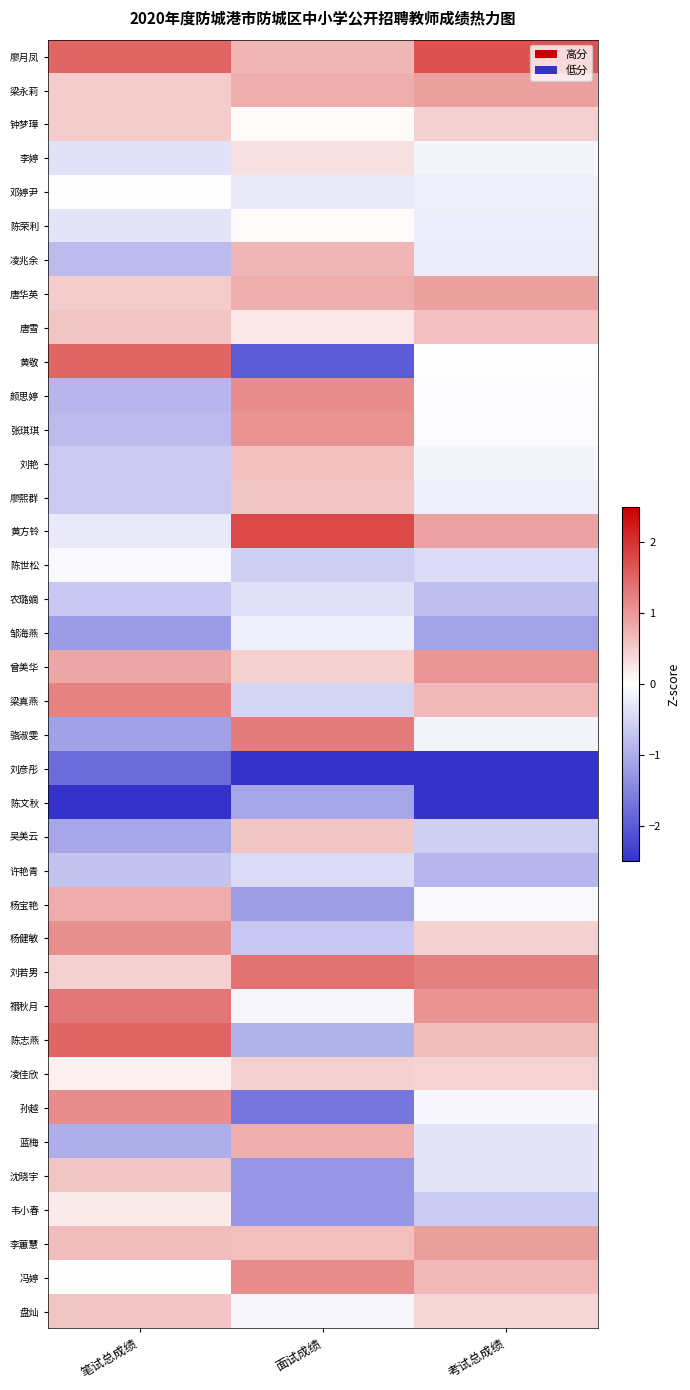

Which series changed the most between 面试成绩 and 考试总成绩?

陈文秋